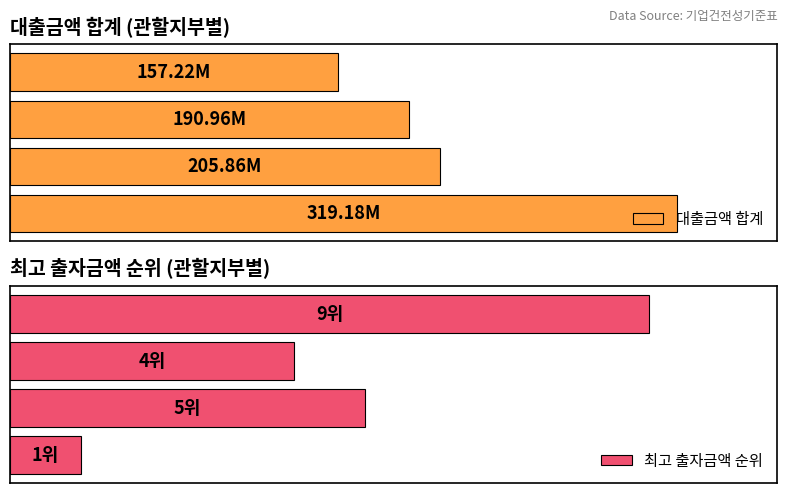

Which series has the largest total across all categories?

대출금액 합계